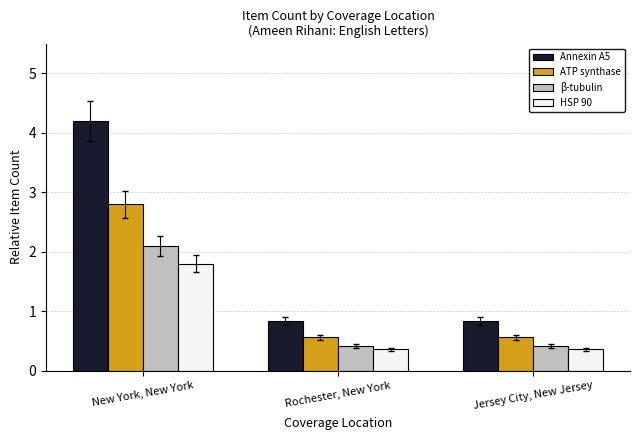

What is the difference between the highest and lowest values at New York, New York?

2.4